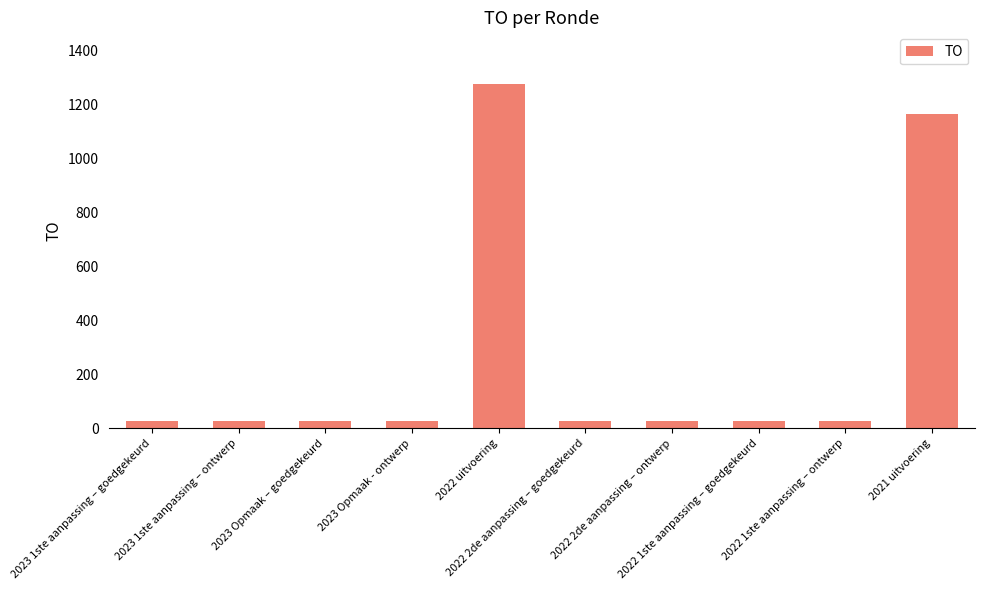

What is the sum of all values?

2650